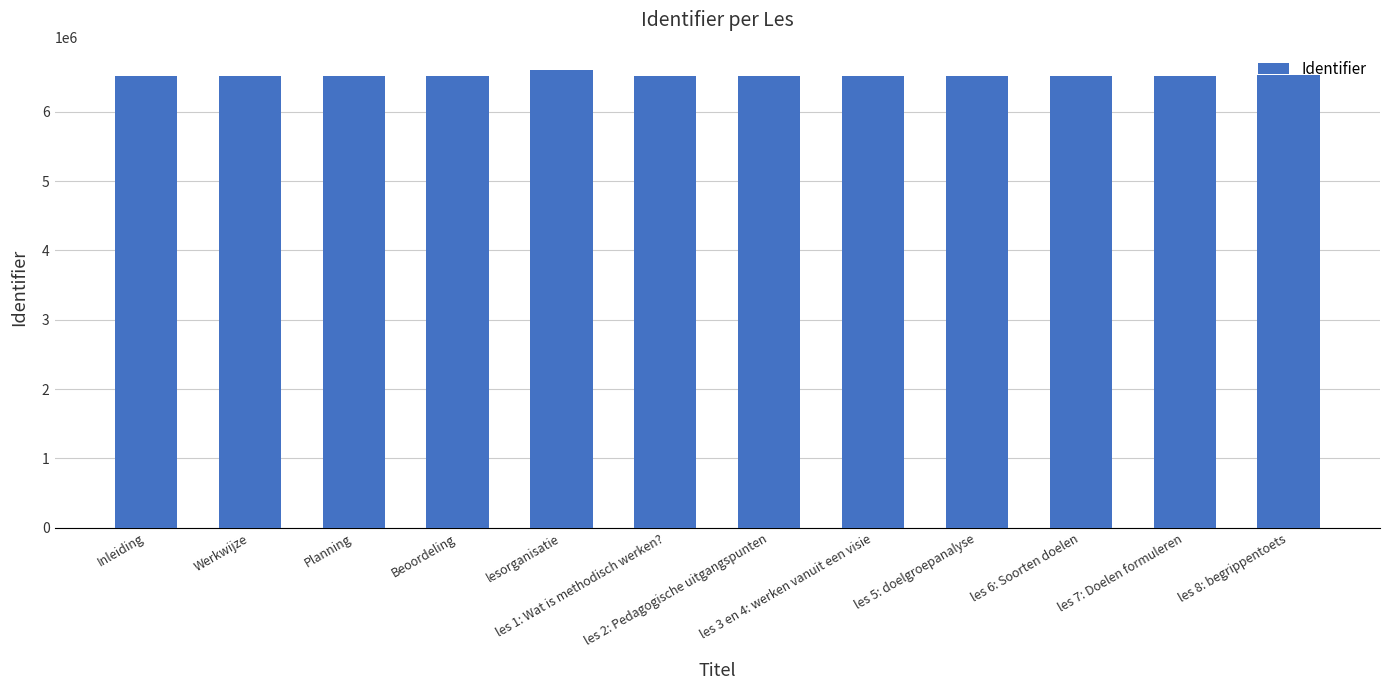

What is the approximate value at les 8: begrippentoets, to the nearest 100?

6528800